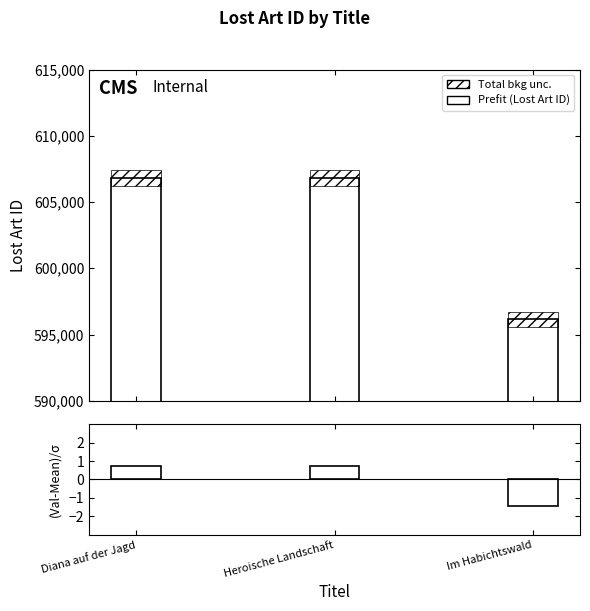

Reading left to right, what are all the values shown in this chart?

Lost Art ID: 606811.0	606812.0	596134.0
(Value-Mean)/Std: 0.7	0.7	-1.4